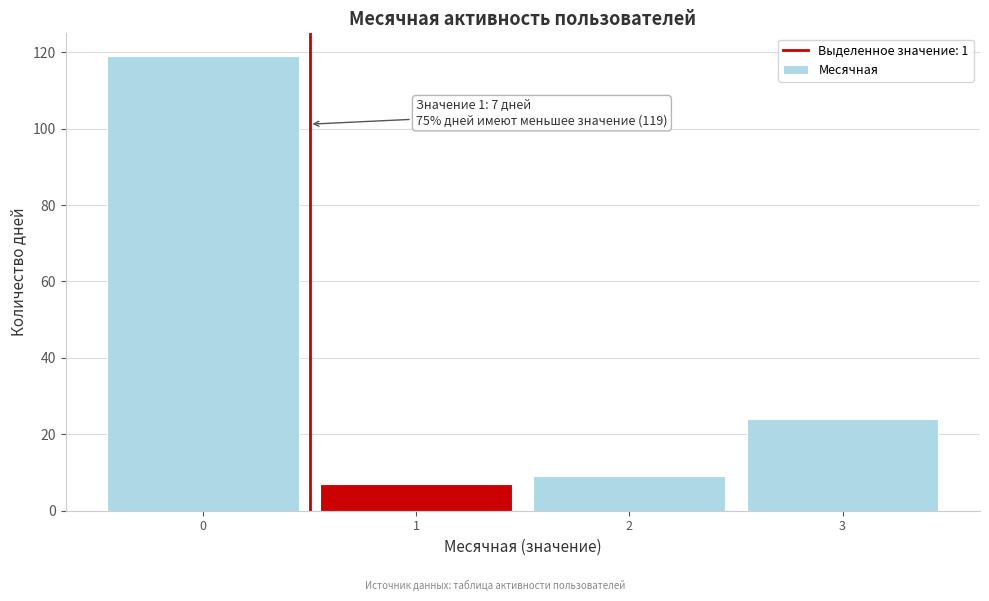

Reading left to right, transcribe all the data shown in this chart.

119	7	9	24